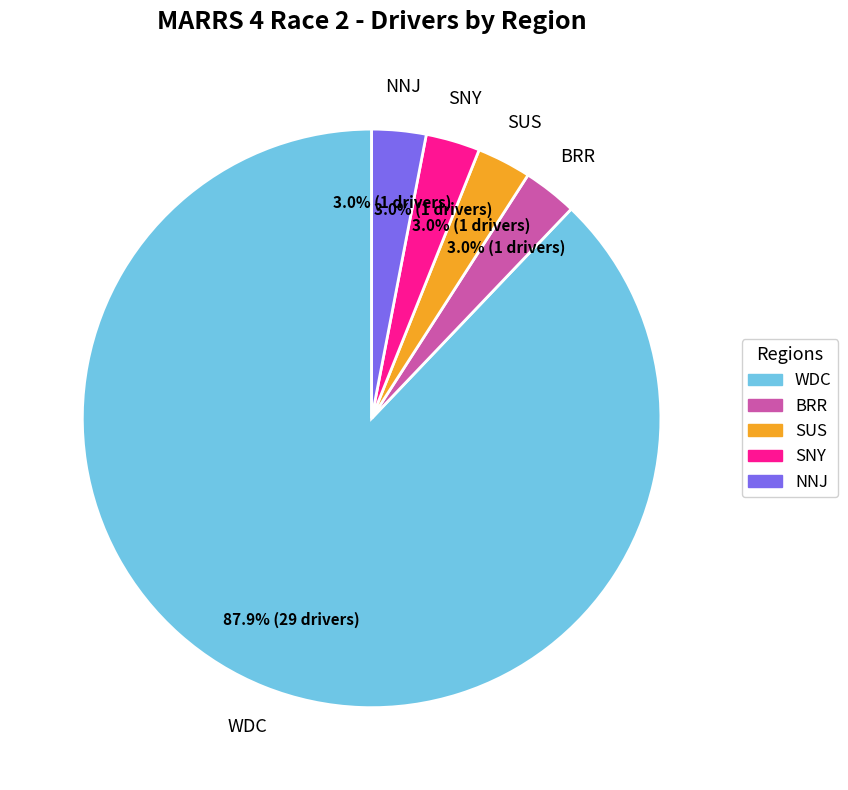

To the nearest percent, what is the average slice percentage?

20%